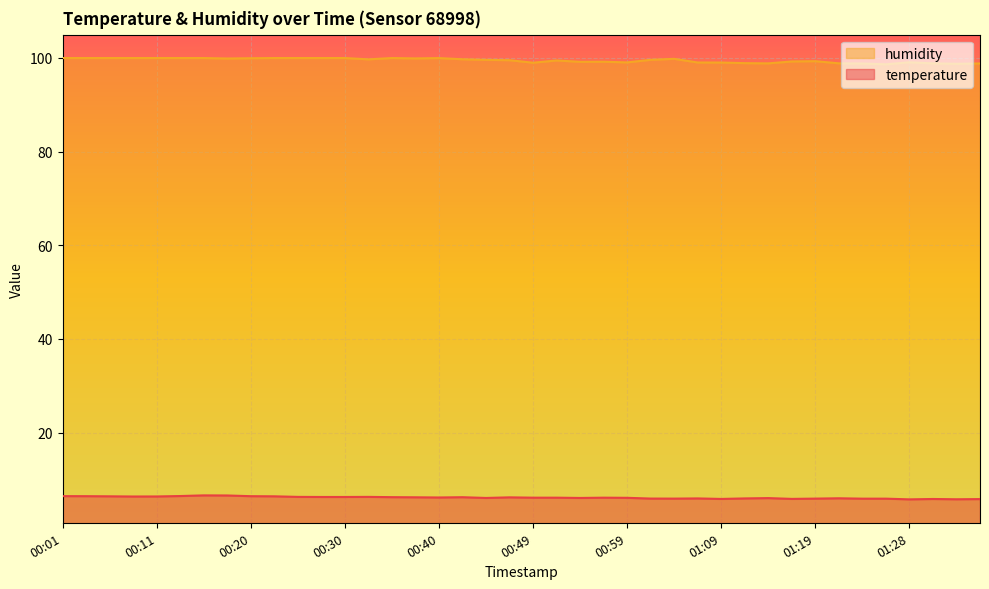

What are all the series names shown in the legend?

humidity, temperature